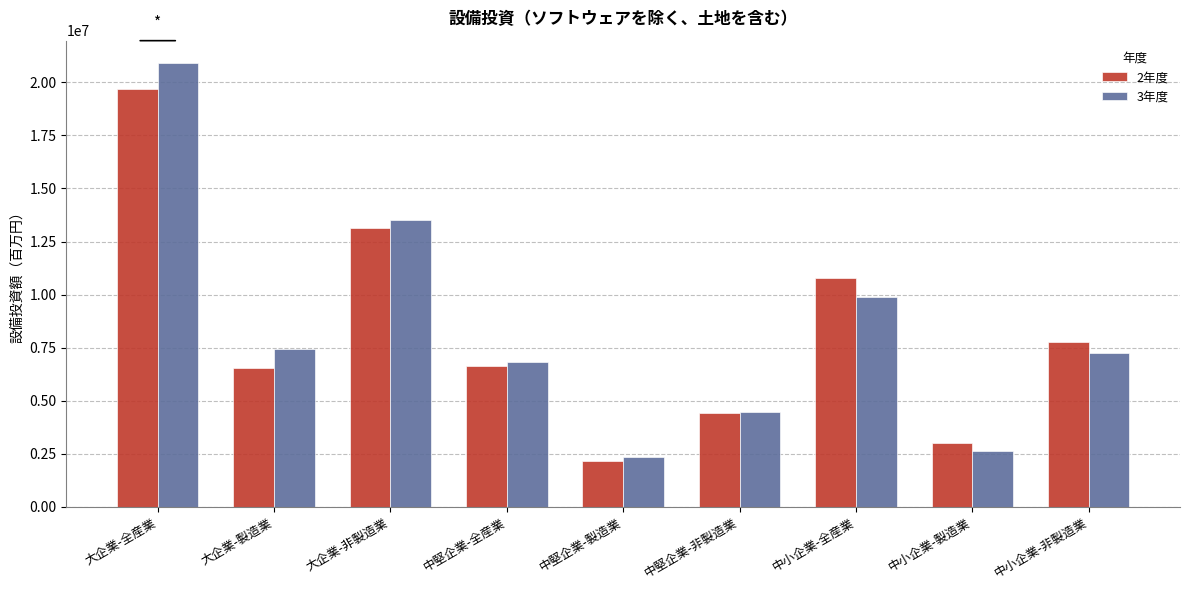

True or false: 2年度 has a value of 2179380 at 中堅企業-製造業.

True